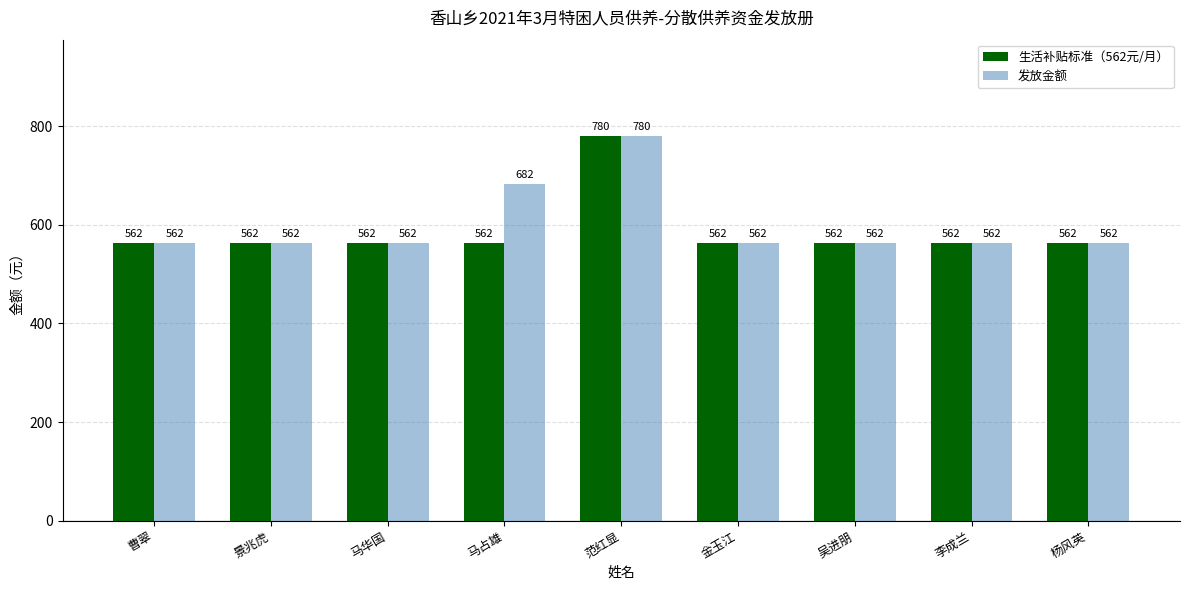

Rank the series by their average value, from lowest to highest.

生活补贴标准（562元/月）, 发放金额